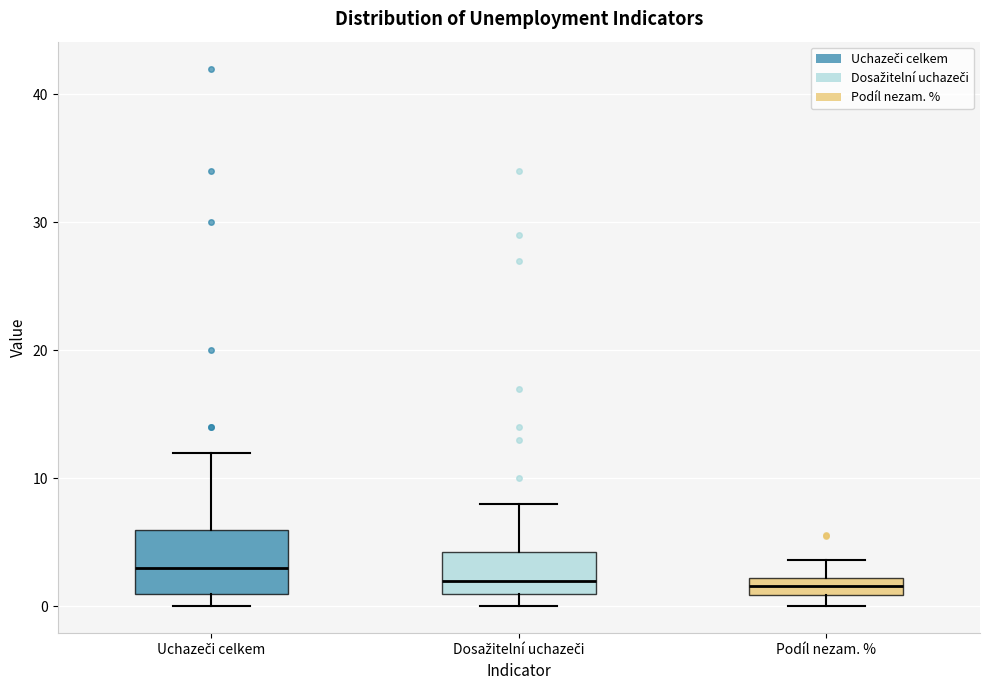

Which box has the highest median line?

Uchazeči celkem